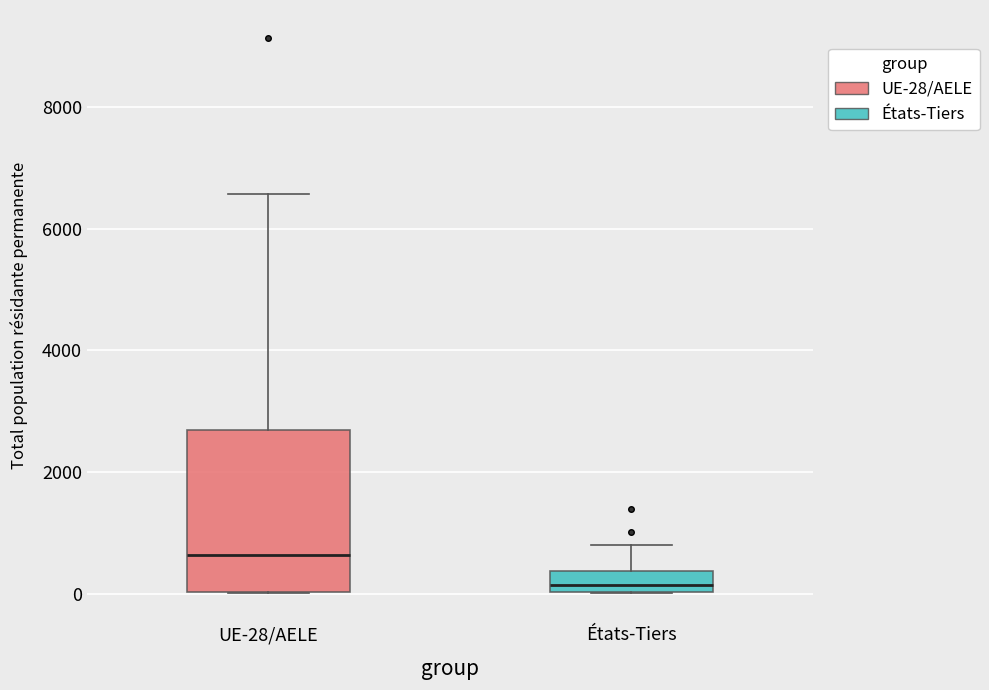

Which box is the tallest, from its lower edge to its upper edge?

UE-28/AELE